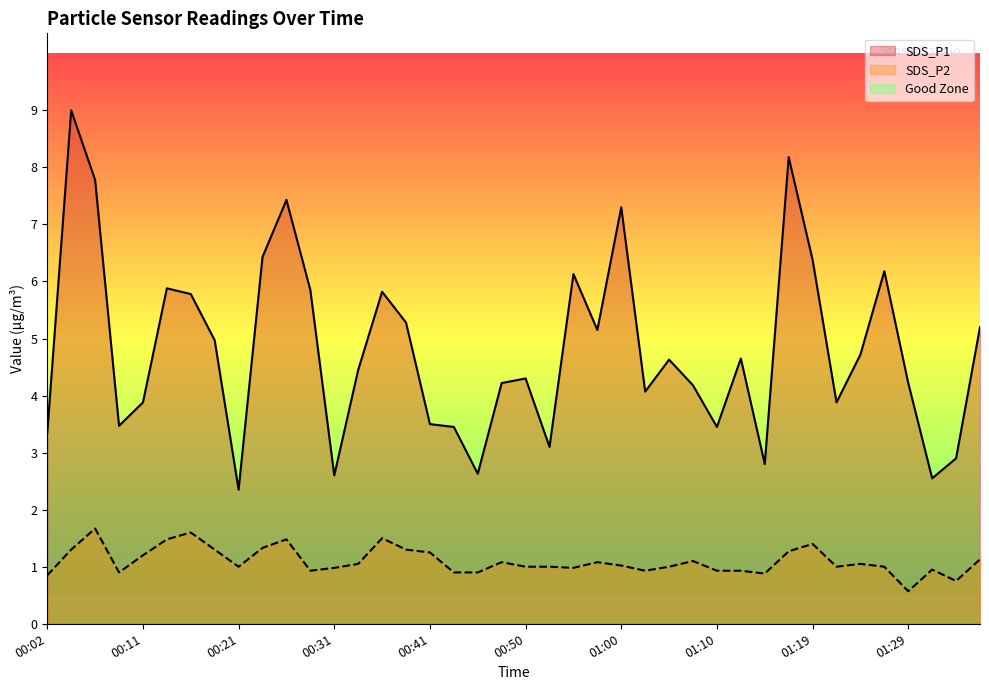

What is the sum of the SDS_P2 values at 00:16 and 00:19?

2.9